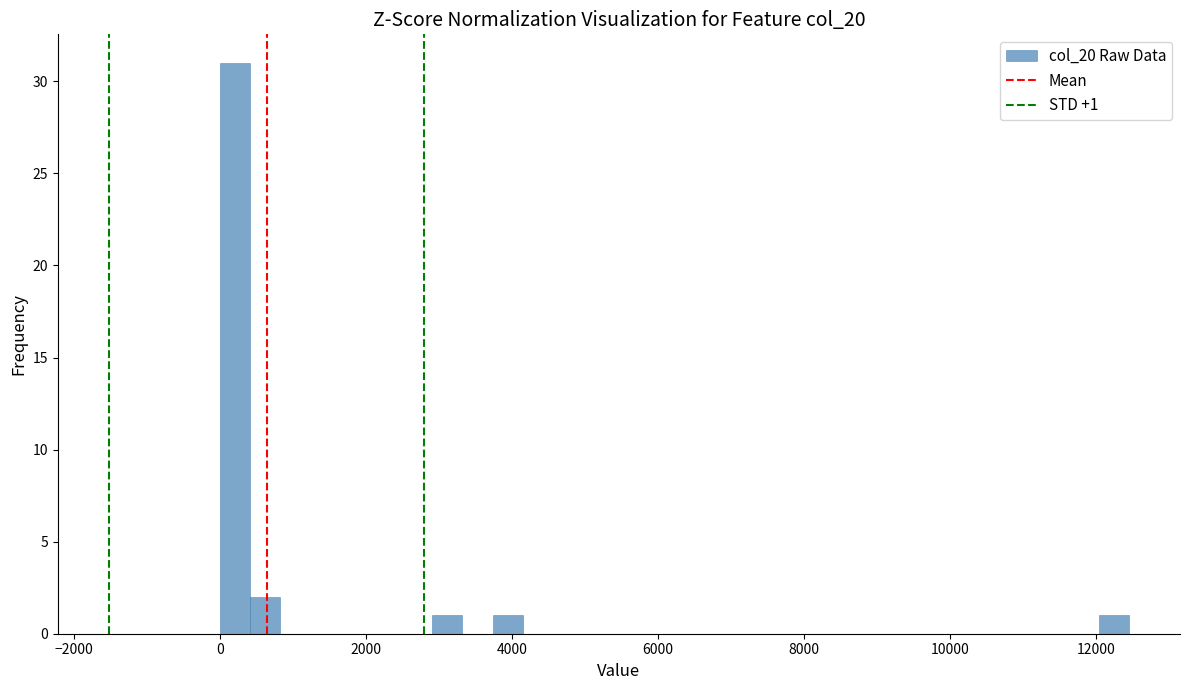

Around what value on the x-axis is the tallest bar? Give the approximate position of its centre, as read against the axis.

200